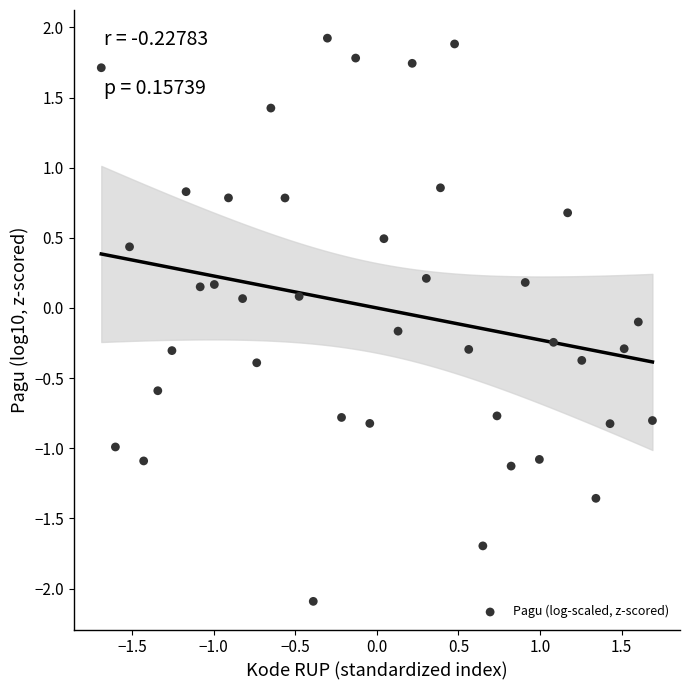

What is the range of Y values (max minus min)?

4.0